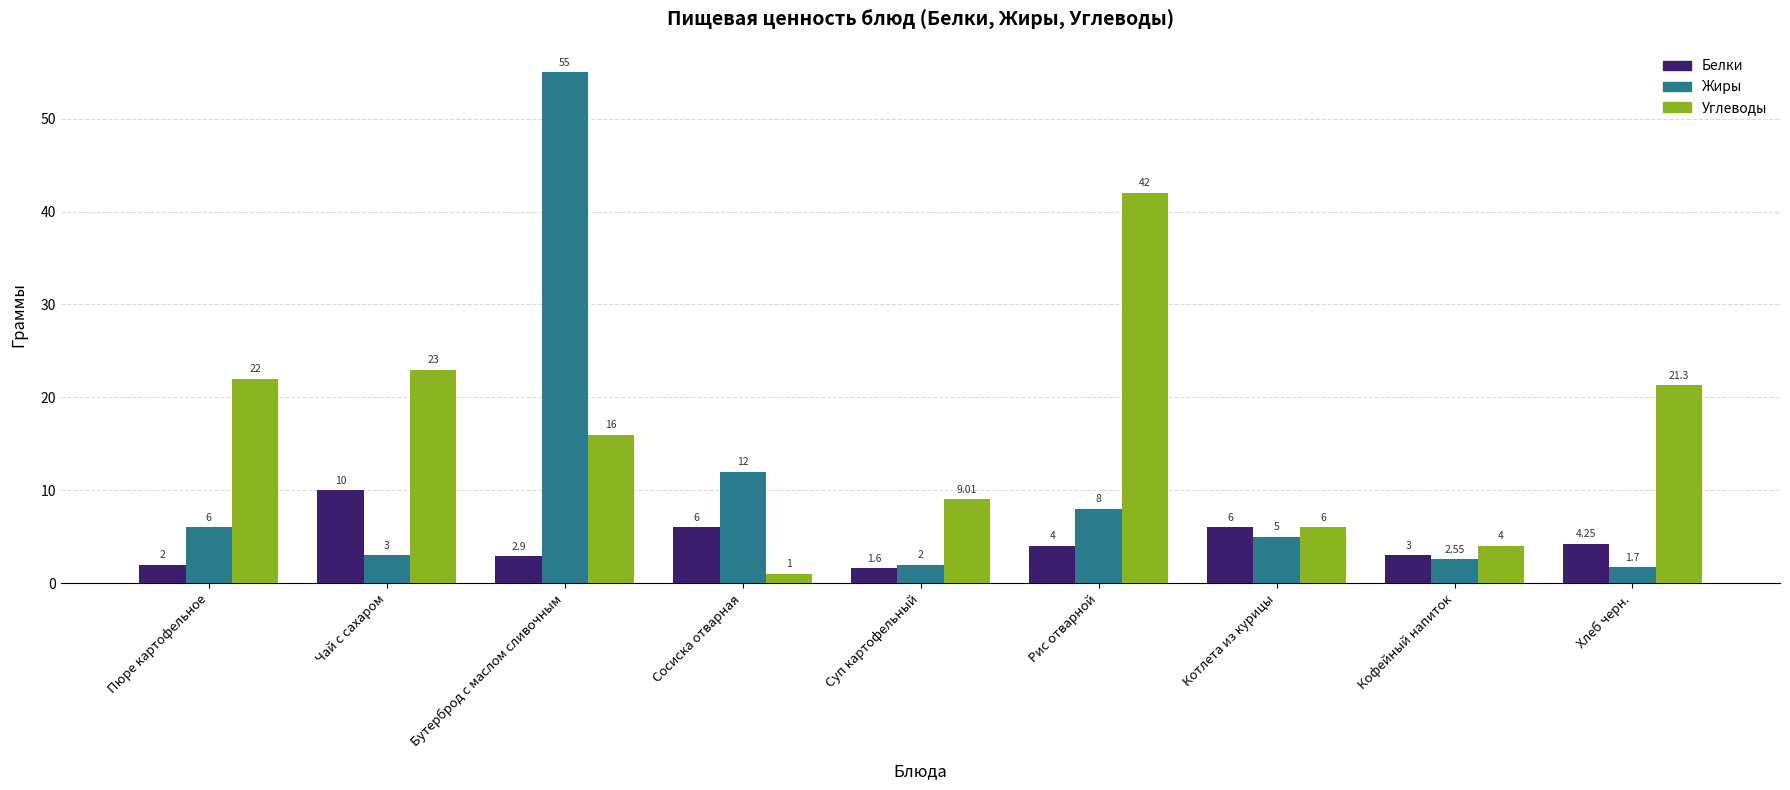

How many data points in Углеводы are less than 16?

4